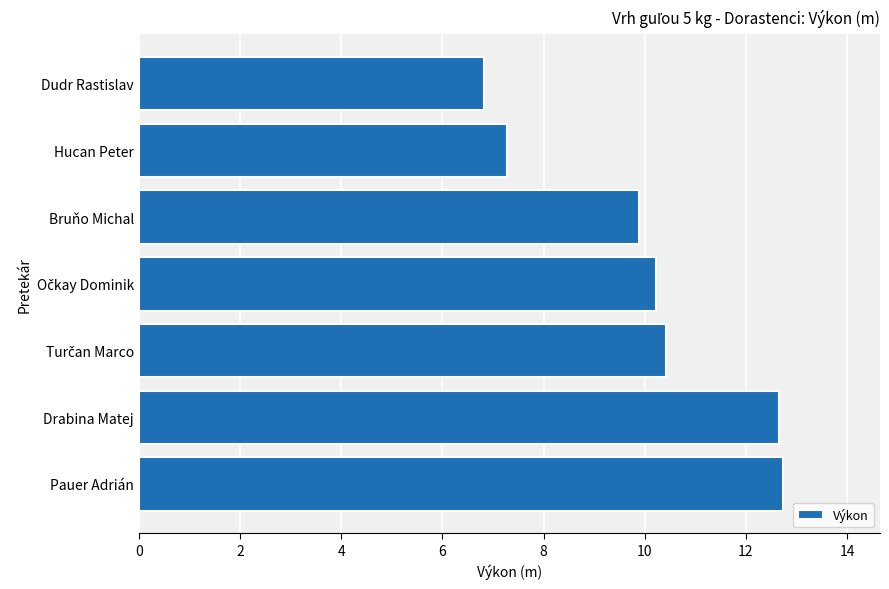

True or false: the data shows 2.8 at Hucan Peter.

False